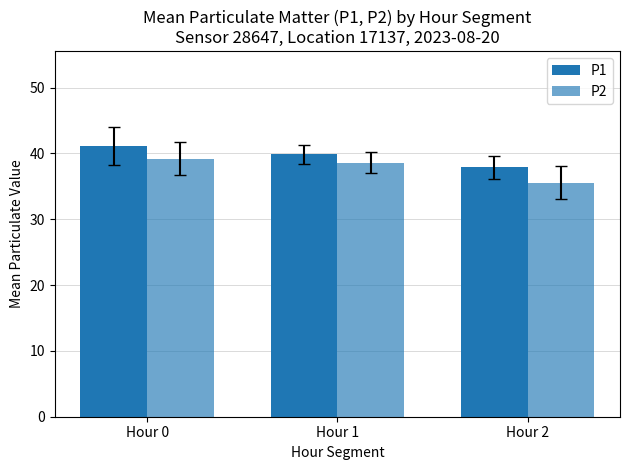

Reading left to right, list all the values displayed in this chart.

P1: 41.1	39.8	37.9
P2: 39.2	38.6	35.5